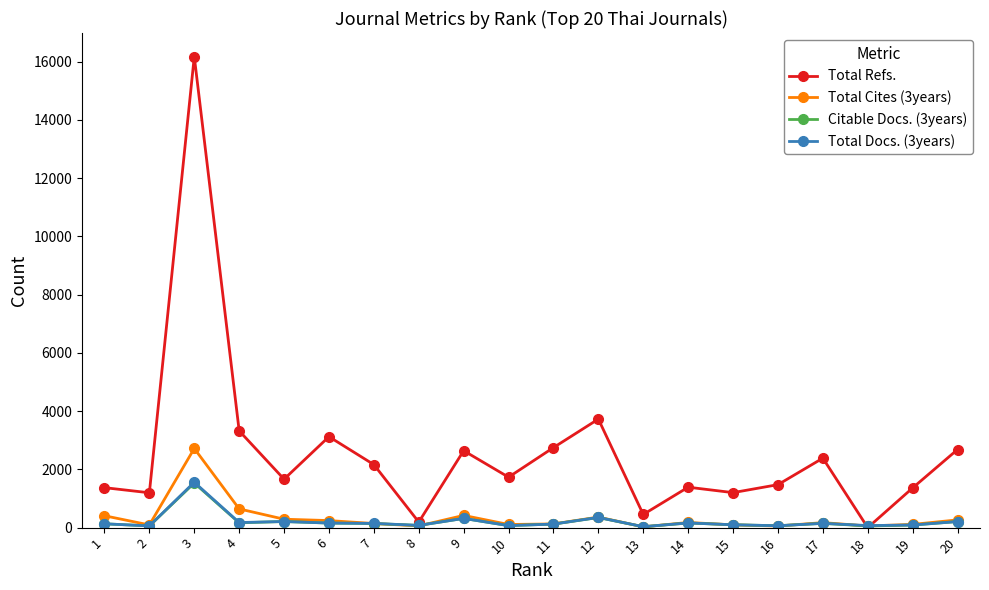

True or false: Citable Docs. (3years) has more than 1 interior local peaks.

True